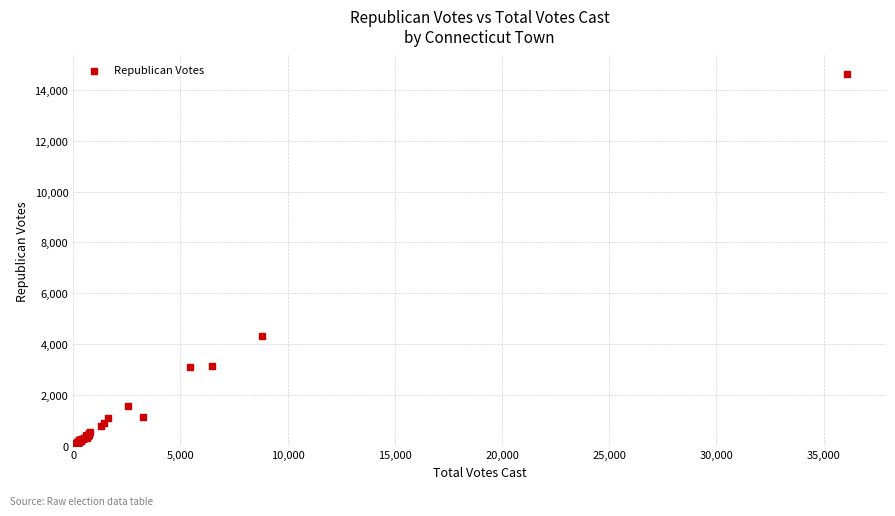

What Y value in the scatter plot is closest to 7362?

4316